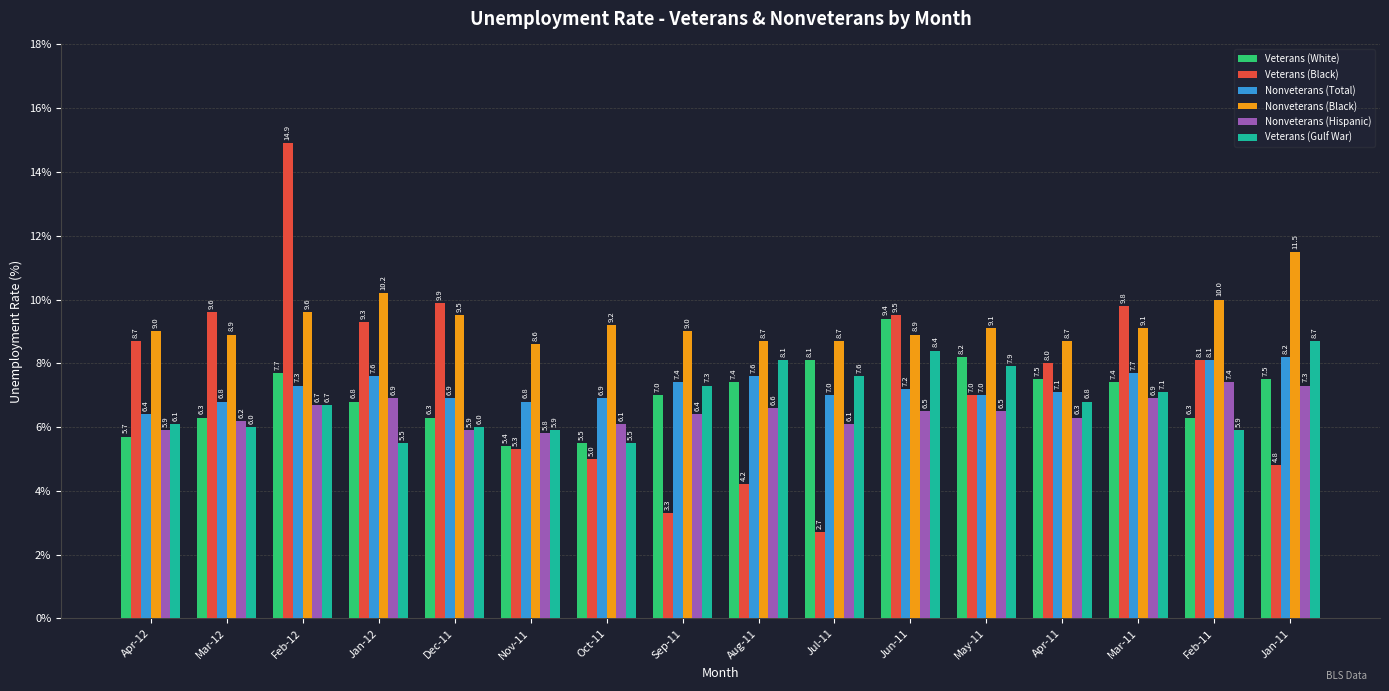

The Nonveterans (Total) series shows 9.8 at Mar-12. True or false?

False